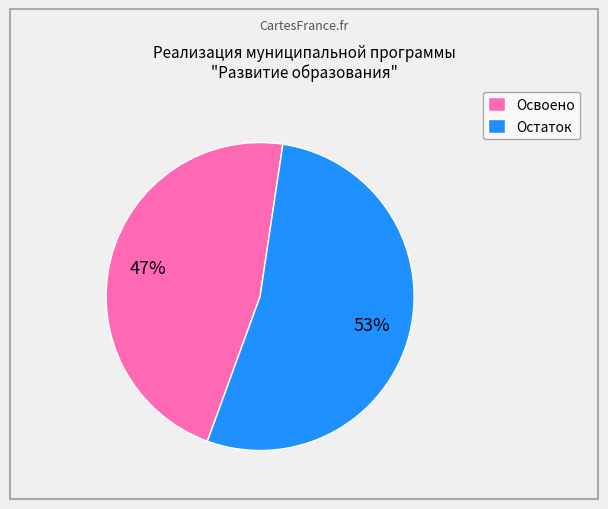

To the nearest percent, what is the difference between the largest and smallest slice percentages?

6%